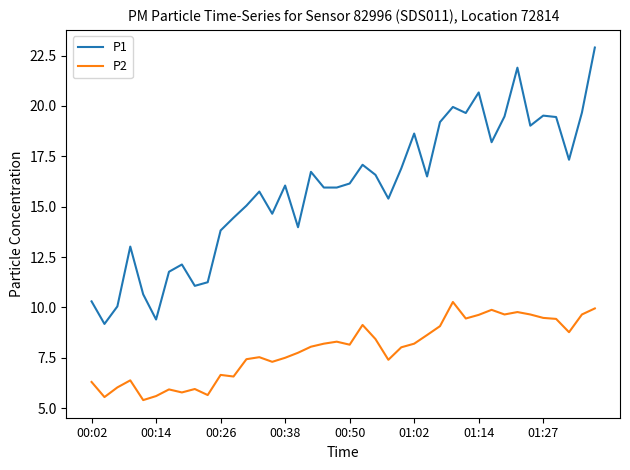

Rank the series by their average value, from lowest to highest.

P2, P1